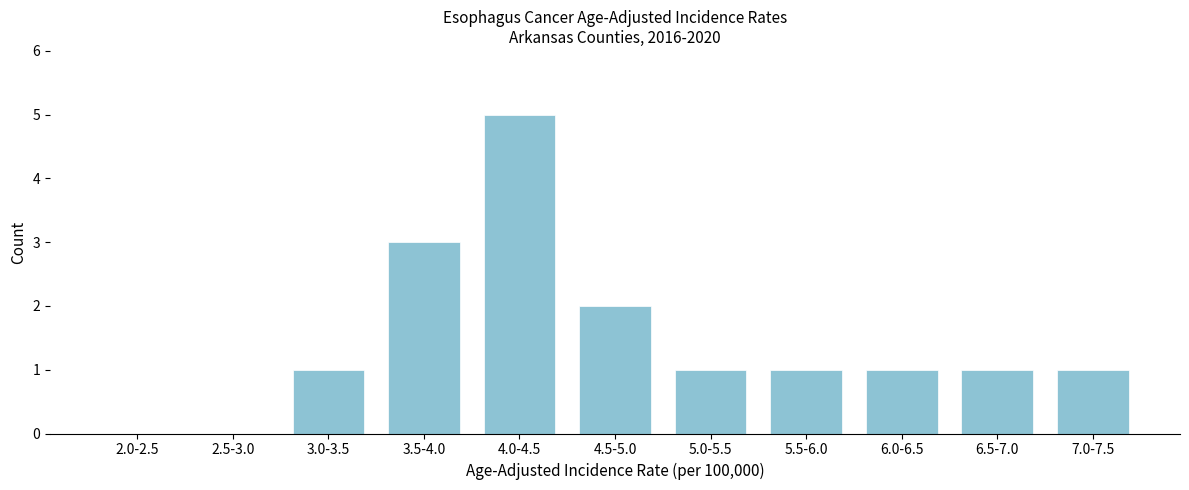

Reading left to right, what are all the values shown in this chart?

2.0-2.5=0	2.5-3.0=0	3.0-3.5=1	3.5-4.0=3	4.0-4.5=5	4.5-5.0=2	5.0-5.5=1	5.5-6.0=1	6.0-6.5=1	6.5-7.0=1	7.0-7.5=1